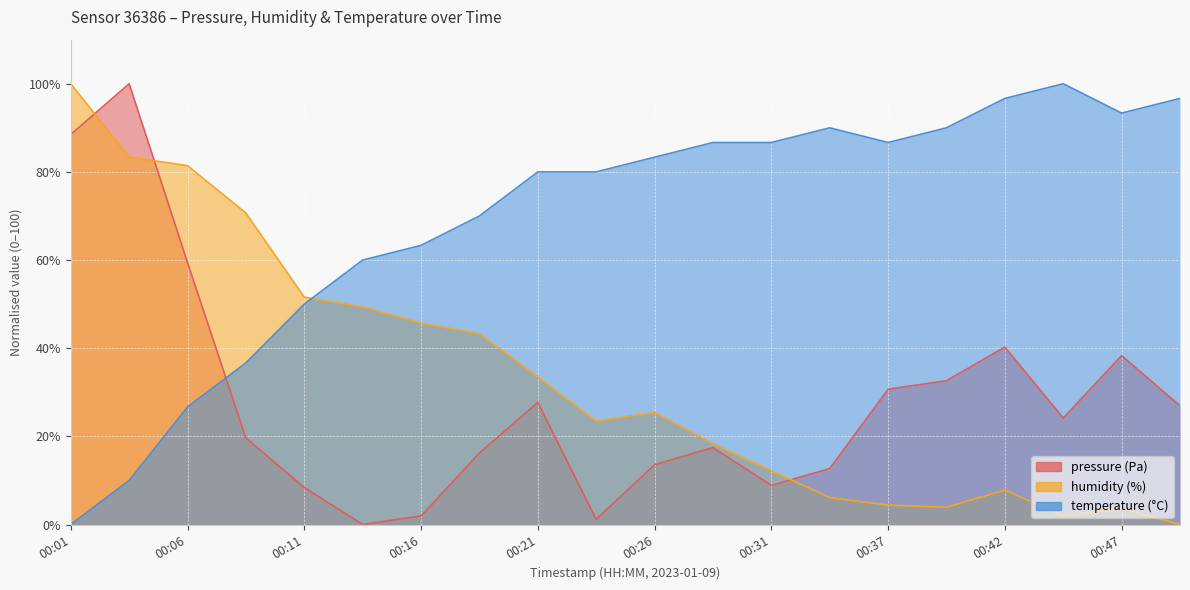

What is the difference between the highest and lowest values at 00:31?

77.8